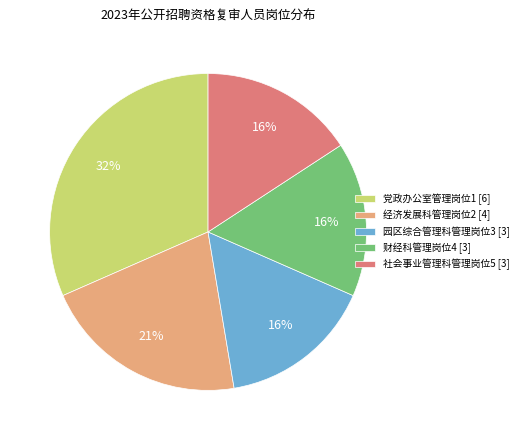

To the nearest percent, what is the difference between the largest and smallest slice percentages?

16%